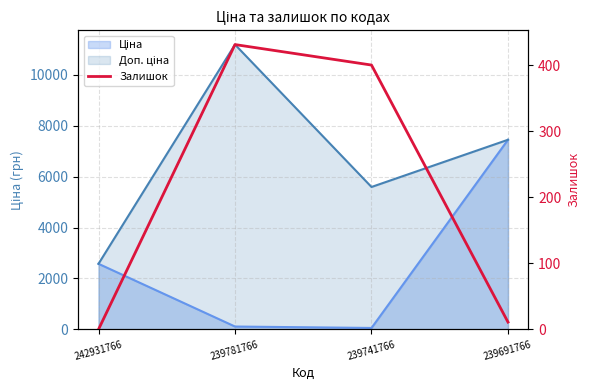

How many interior local peaks (higher than both neighbors) does the data have?

1